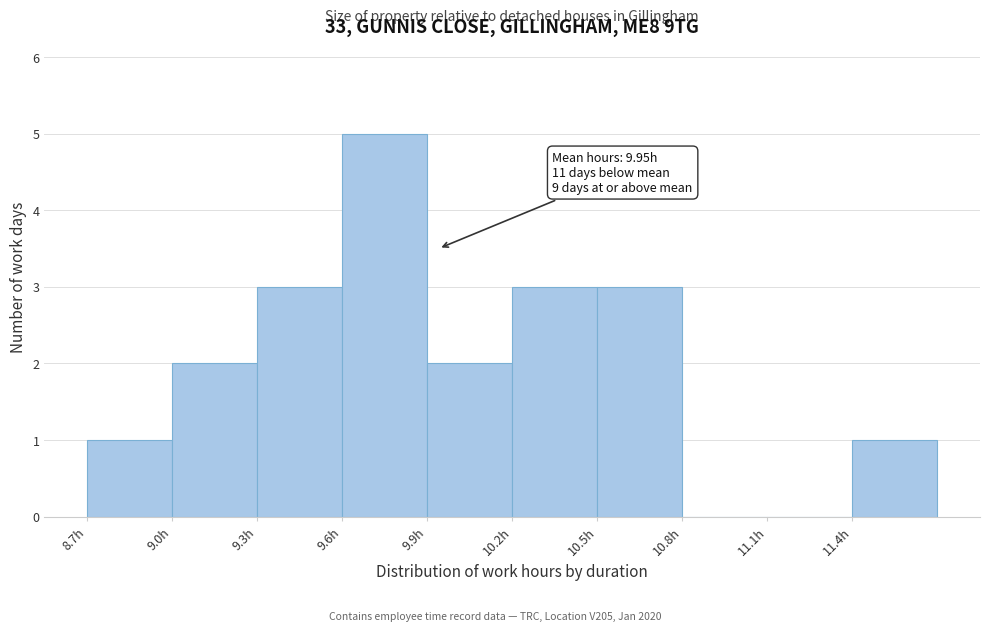

Over which range of the x-axis is the bar tallest?

9.6 to 9.9